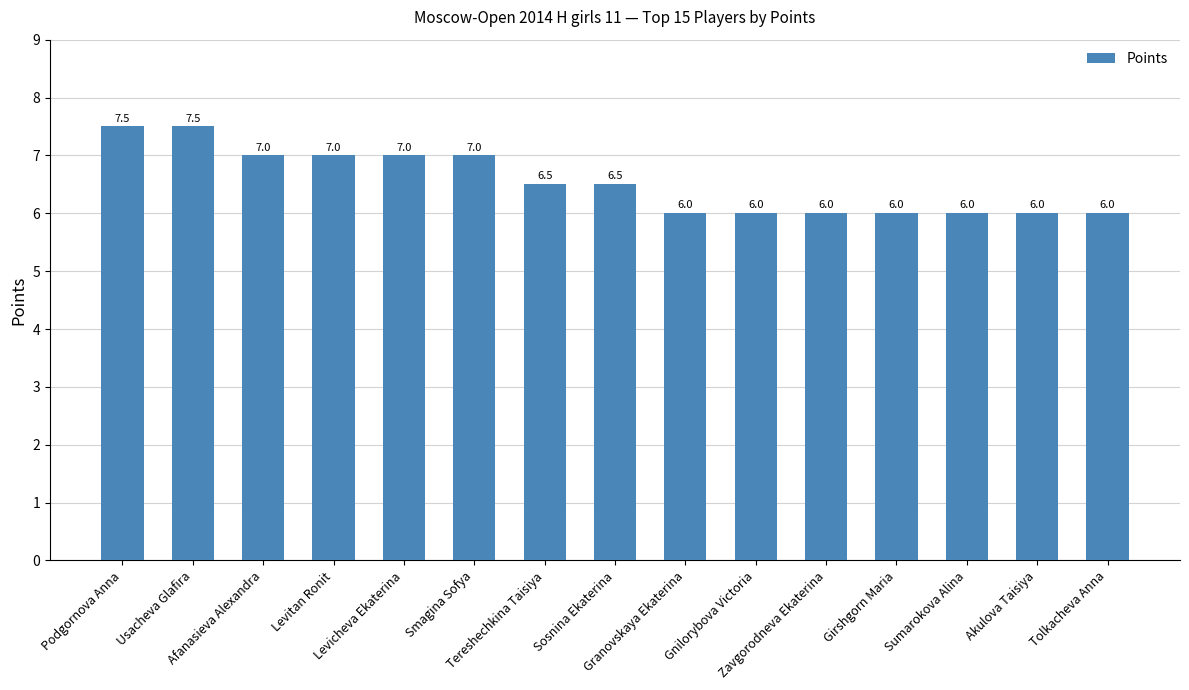

Are the bars horizontal?

No